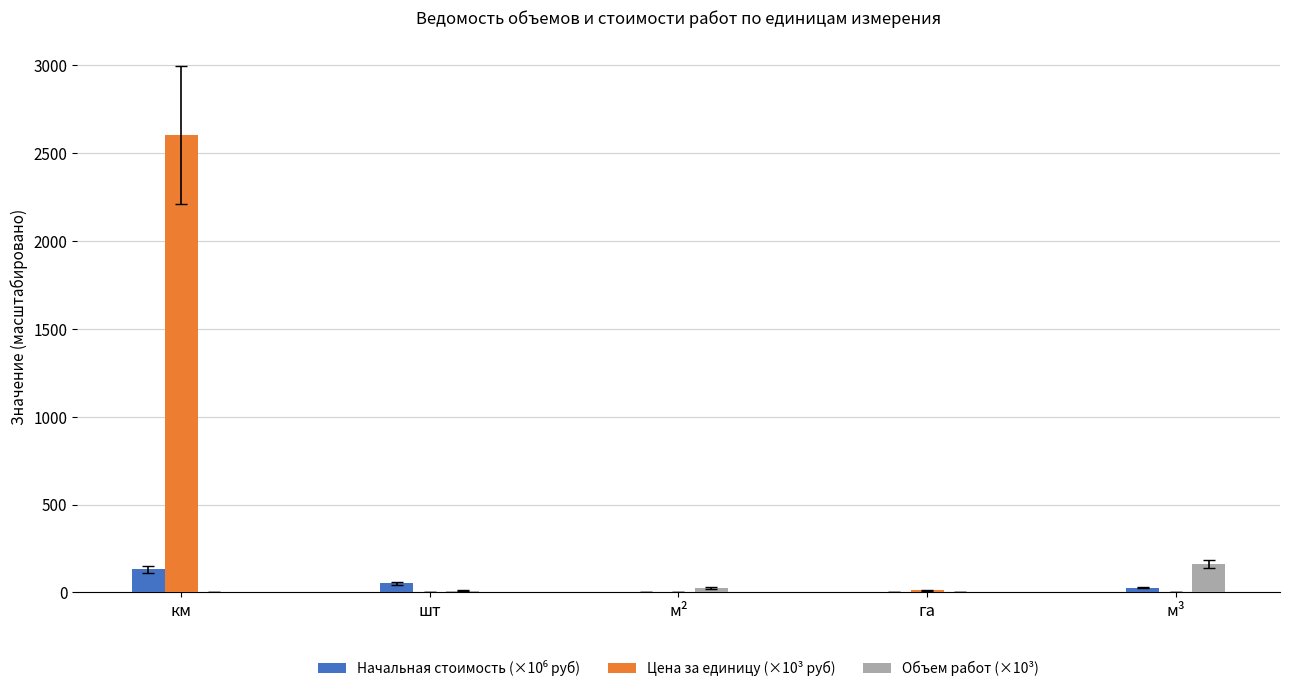

What is the maximum value for Цена за единицу (×10³ руб)?

2603.3